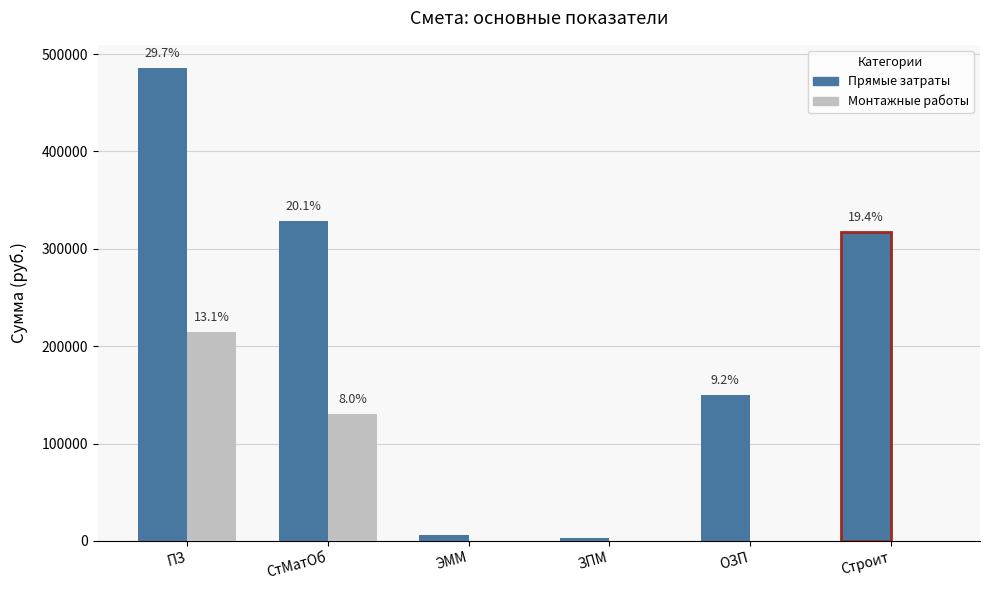

Reading left to right, extract all data points from this chart.

Прямые затраты: ПЗ=485204.8	СтМатОб=328681.7	ЭММ=6386.2	ЗПМ=3216.2	ОЗП=150136.9	Строит=317206.7
Монтажные работы: ПЗ=214529.4	СтМатОб=130078.2	ЭММ=0.0	ЗПМ=0.0	ОЗП=0.0	Строит=0.0